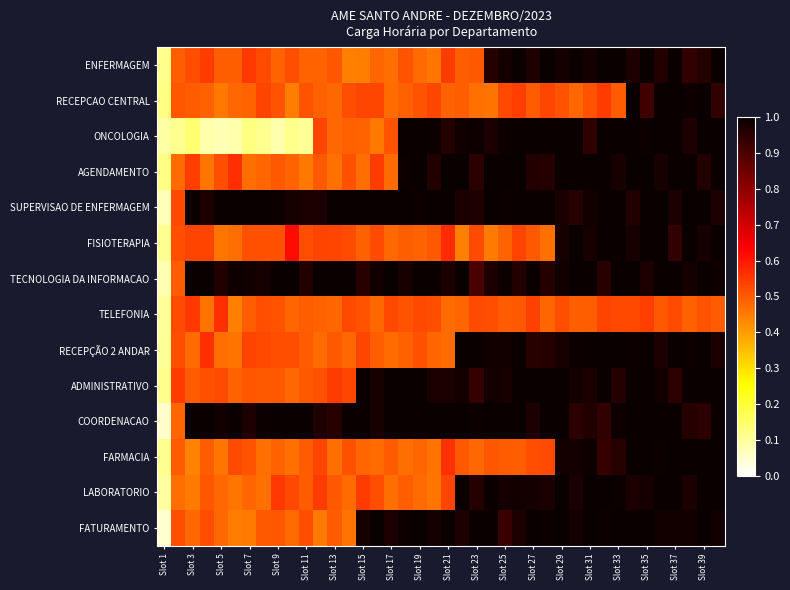

Reading left to right, transcribe all the data shown in this chart.

ENFERMAGEM: 0.1	0.5	0.5	0.5	0.5	0.5	0.5	0.5	0.5	0.5	0.5	0.5	0.5	0.4	0.4	0.5	0.5	0.5	0.5	0.5	0.5	0.5	0.5	1.0	1.0	1.0	1.0	1.0	1.0	1.0	1.0	1.0	1.0	1.0	1.0	1.0	1.0	0.9	1.0	1.0
RECEPCAO CENTRAL: 0.1	0.5	0.5	0.5	0.5	0.5	0.5	0.5	0.5	0.4	0.5	0.5	0.5	0.5	0.5	0.5	0.5	0.5	0.5	0.5	0.5	0.5	0.5	0.5	0.5	0.5	0.5	0.5	0.5	0.5	0.5	0.5	0.5	1.0	0.9	1.0	1.0	1.0	1.0	0.9
ONCOLOGIA: 0.1	0.1	0.1	0.1	0.1	0.1	0.1	0.1	0.1	0.1	0.1	0.5	0.5	0.5	0.5	0.5	0.5	1.0	1.0	1.0	1.0	1.0	1.0	1.0	1.0	1.0	1.0	1.0	1.0	1.0	0.9	1.0	1.0	1.0	1.0	1.0	1.0	1.0	1.0	1.0
AGENDAMENTO: 0.1	0.5	0.5	0.5	0.5	0.6	0.5	0.5	0.5	0.5	0.5	0.5	0.5	0.5	0.5	0.5	0.5	1.0	1.0	1.0	1.0	1.0	1.0	1.0	1.0	1.0	1.0	1.0	1.0	1.0	1.0	1.0	1.0	1.0	1.0	1.0	1.0	1.0	1.0	1.0
SUPERVISAO DE ENFERMAGEM: 0.1	0.5	1.0	1.0	1.0	1.0	1.0	1.0	1.0	1.0	1.0	1.0	1.0	1.0	1.0	1.0	1.0	1.0	1.0	1.0	1.0	1.0	1.0	1.0	1.0	1.0	1.0	1.0	1.0	1.0	1.0	1.0	1.0	1.0	1.0	1.0	1.0	1.0	1.0	1.0
FISIOTERAPIA: 0.1	0.5	0.5	0.5	0.5	0.5	0.5	0.5	0.5	0.6	0.5	0.5	0.5	0.5	0.5	0.5	0.5	0.5	0.5	0.5	0.6	0.4	0.5	0.5	0.5	0.5	0.5	0.5	1.0	1.0	1.0	1.0	1.0	1.0	1.0	1.0	0.9	1.0	1.0	1.0
TECNOLOGIA DA INFORMACAO: 0.1	0.5	1.0	1.0	1.0	1.0	1.0	1.0	1.0	1.0	1.0	1.0	1.0	1.0	1.0	1.0	1.0	1.0	1.0	1.0	1.0	1.0	0.9	1.0	1.0	1.0	1.0	1.0	1.0	1.0	1.0	1.0	1.0	1.0	1.0	1.0	1.0	1.0	1.0	1.0
TELEFONIA: 0.1	0.5	0.5	0.5	0.6	0.4	0.5	0.5	0.5	0.5	0.5	0.5	0.5	0.5	0.5	0.5	0.5	0.5	0.5	0.5	0.5	0.5	0.5	0.5	0.5	0.5	0.5	0.5	0.5	0.5	0.5	0.5	0.5	0.5	0.5	0.5	0.5	0.5	0.5	0.5
RECEPÇÃO 2 ANDAR: 0.1	0.5	0.5	0.6	0.5	0.5	0.5	0.5	0.5	0.5	0.5	0.5	0.5	0.5	0.5	0.5	0.5	0.5	0.5	0.5	0.5	1.0	1.0	1.0	1.0	1.0	1.0	1.0	1.0	1.0	1.0	1.0	1.0	1.0	1.0	1.0	1.0	1.0	1.0	1.0
ADMINISTRATIVO: 0.1	0.5	0.5	0.5	0.5	0.5	0.5	0.5	0.5	0.5	0.5	0.5	0.5	0.5	1.0	1.0	1.0	1.0	1.0	1.0	1.0	1.0	0.9	1.0	1.0	1.0	1.0	1.0	1.0	1.0	1.0	1.0	1.0	1.0	1.0	1.0	0.9	1.0	1.0	1.0
COORDENACAO: 0.1	0.5	1.0	1.0	1.0	1.0	1.0	1.0	1.0	1.0	1.0	1.0	1.0	1.0	1.0	1.0	1.0	1.0	1.0	1.0	1.0	1.0	1.0	1.0	1.0	1.0	1.0	1.0	1.0	0.9	1.0	0.9	1.0	1.0	1.0	1.0	1.0	1.0	0.9	1.0
FARMACIA: 0.1	0.5	0.4	0.5	0.5	0.5	0.5	0.5	0.5	0.5	0.5	0.5	0.5	0.5	0.5	0.5	0.5	0.5	0.5	0.5	0.6	0.5	0.5	0.5	0.5	0.5	0.5	0.5	1.0	1.0	1.0	0.9	1.0	1.0	1.0	1.0	1.0	1.0	1.0	1.0
LABORATORIO: 0.1	0.5	0.5	0.5	0.5	0.5	0.5	0.5	0.6	0.5	0.5	0.5	0.5	0.5	0.5	0.5	0.5	0.5	0.5	0.5	0.5	1.0	1.0	1.0	1.0	1.0	1.0	1.0	1.0	1.0	1.0	1.0	1.0	1.0	1.0	1.0	1.0	1.0	1.0	1.0
FATURAMENTO: 0.0	0.5	0.5	0.5	0.5	0.4	0.5	0.5	0.5	0.5	0.5	0.5	0.5	0.5	1.0	1.0	1.0	1.0	1.0	1.0	1.0	1.0	1.0	1.0	0.9	1.0	1.0	1.0	1.0	1.0	1.0	1.0	1.0	1.0	1.0	1.0	1.0	1.0	1.0	1.0